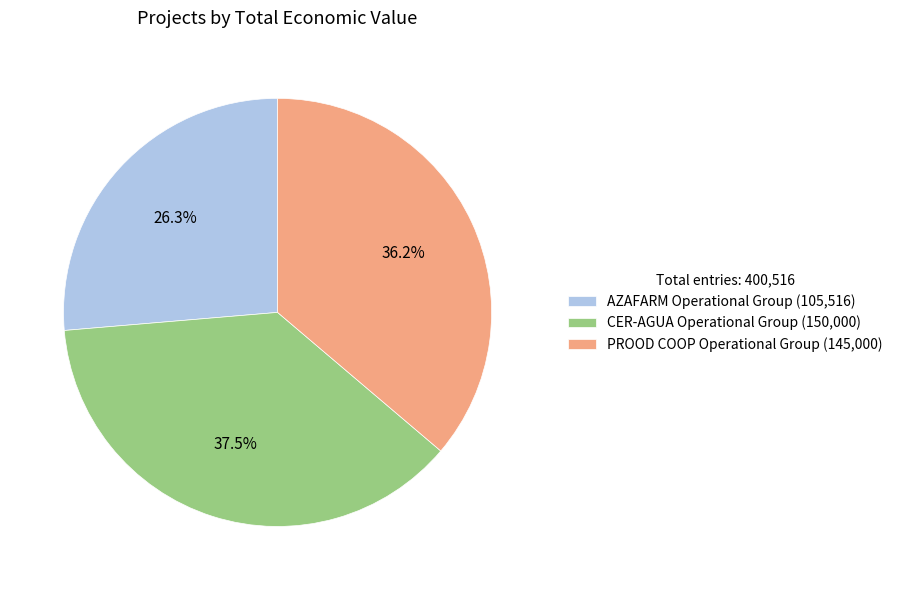

Does CER-AGUA Operational Group account for over 50% of the chart?

No